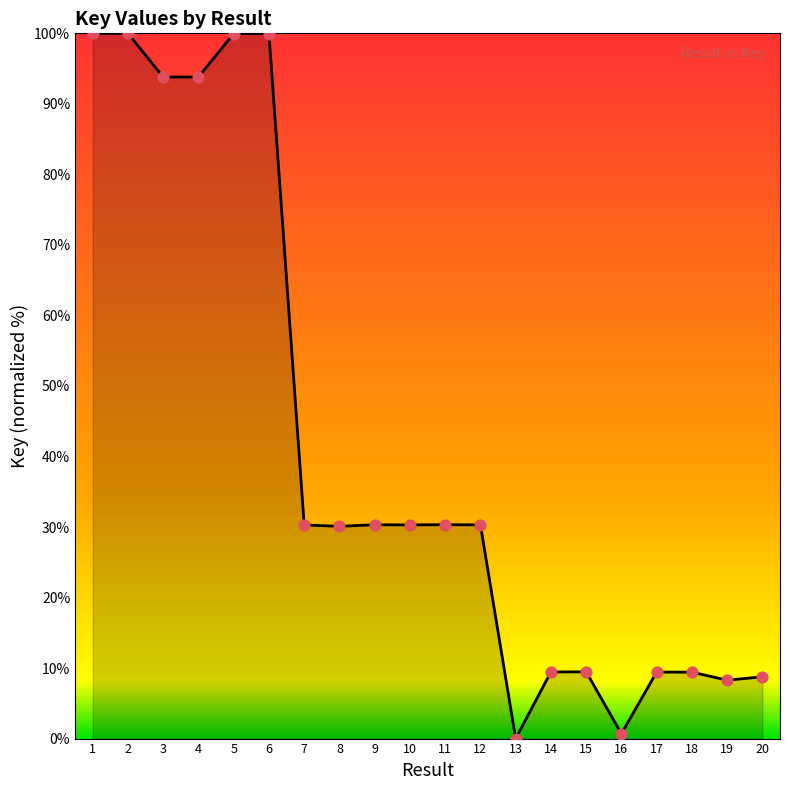

Between 17 and 10, which is larger?

10